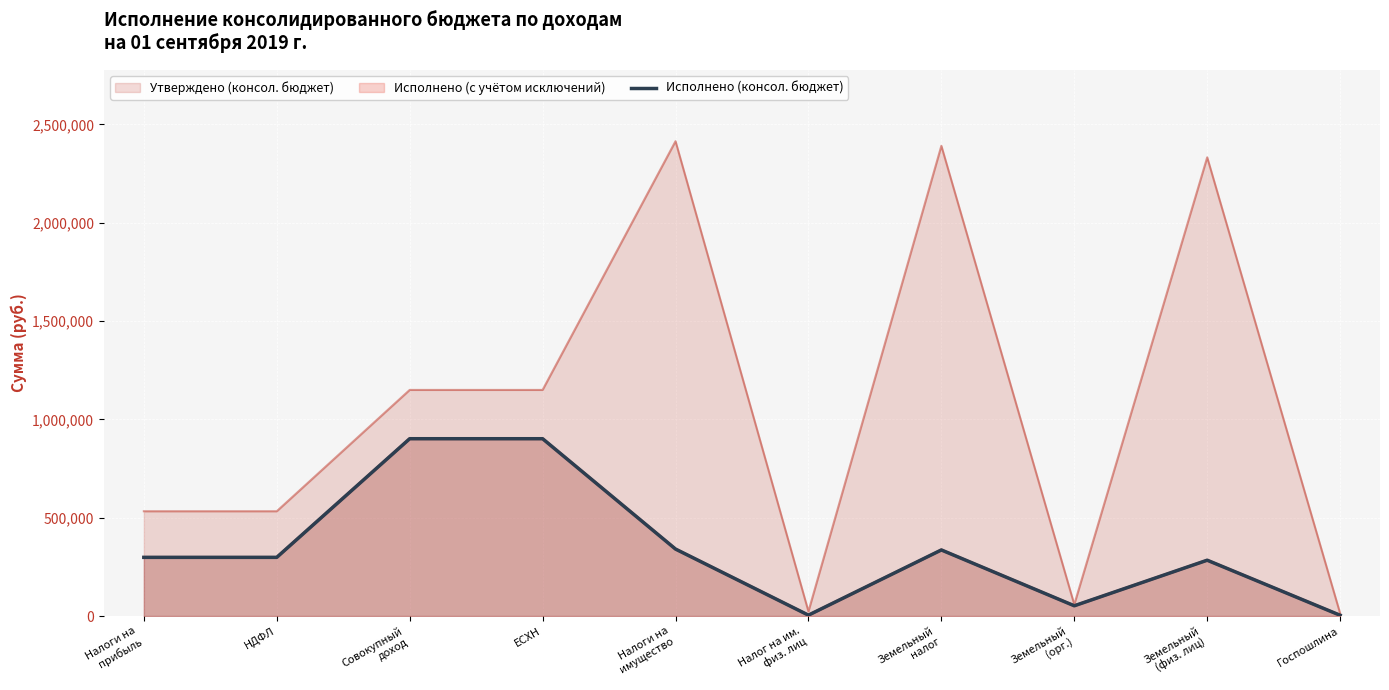

The value at Налоги на
прибыль is 426337.2. True or false?

False